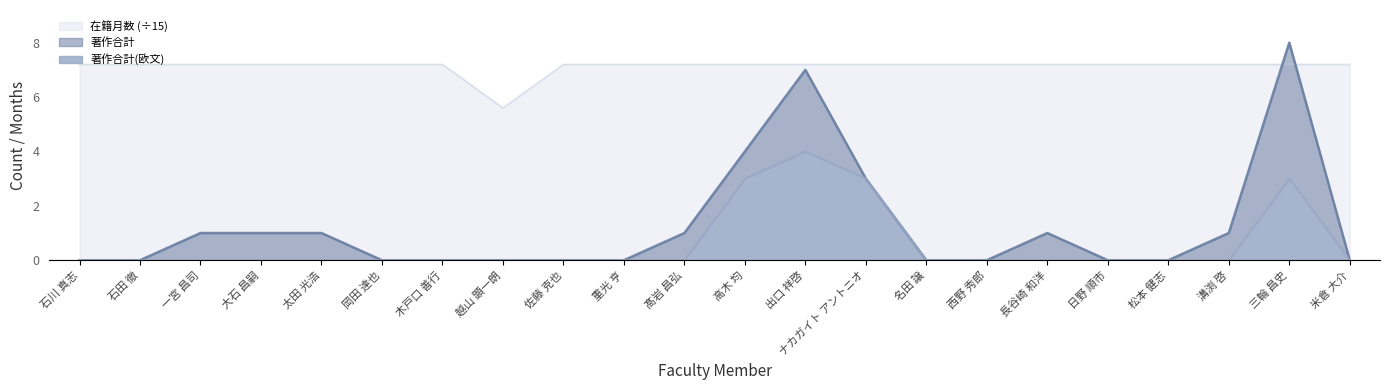

How many 著作合計(欧文) values are between 0 and 1?

18